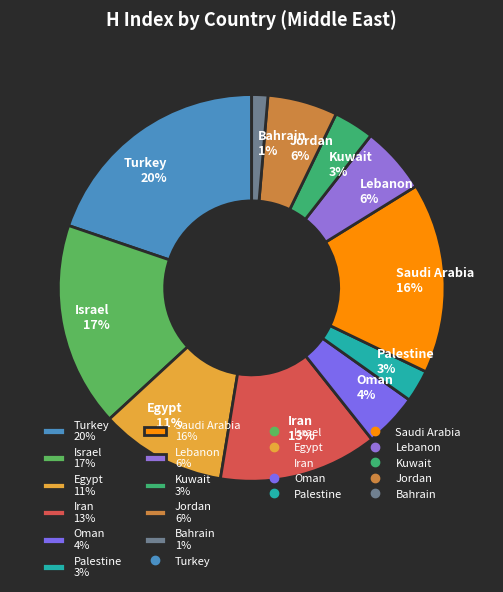

To the nearest percent, what is the average slice percentage?

9%